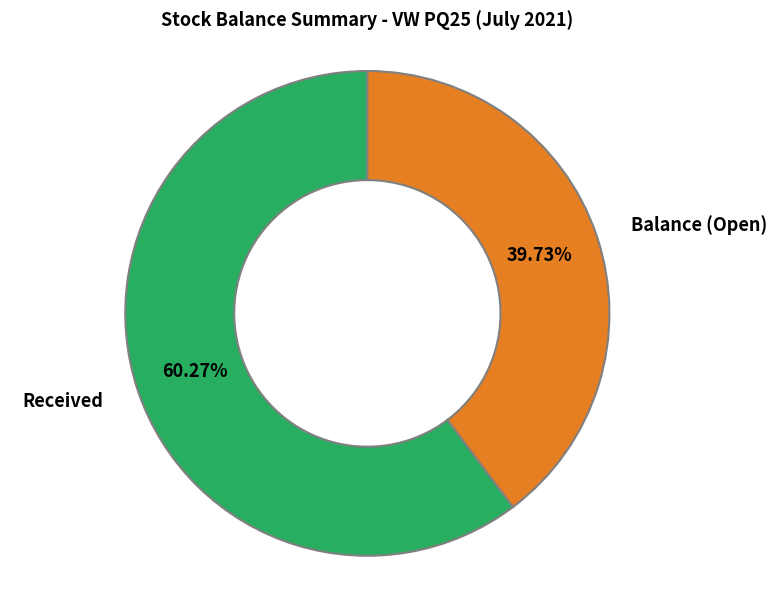

Does Received account for over 50% of the chart?

Yes